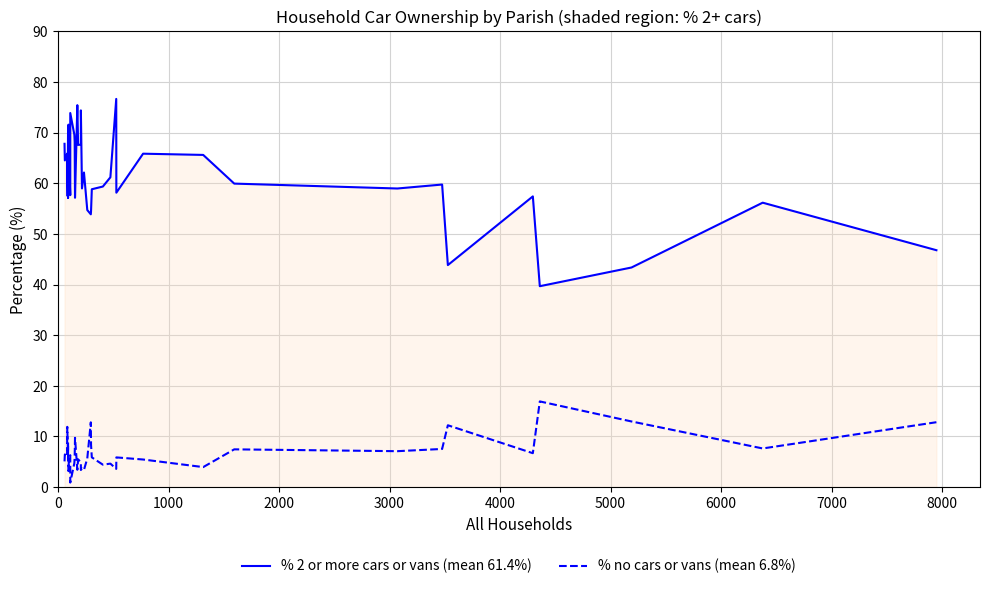

What is the minimum value for % no cars or vans (mean 6.8%)?

0.9